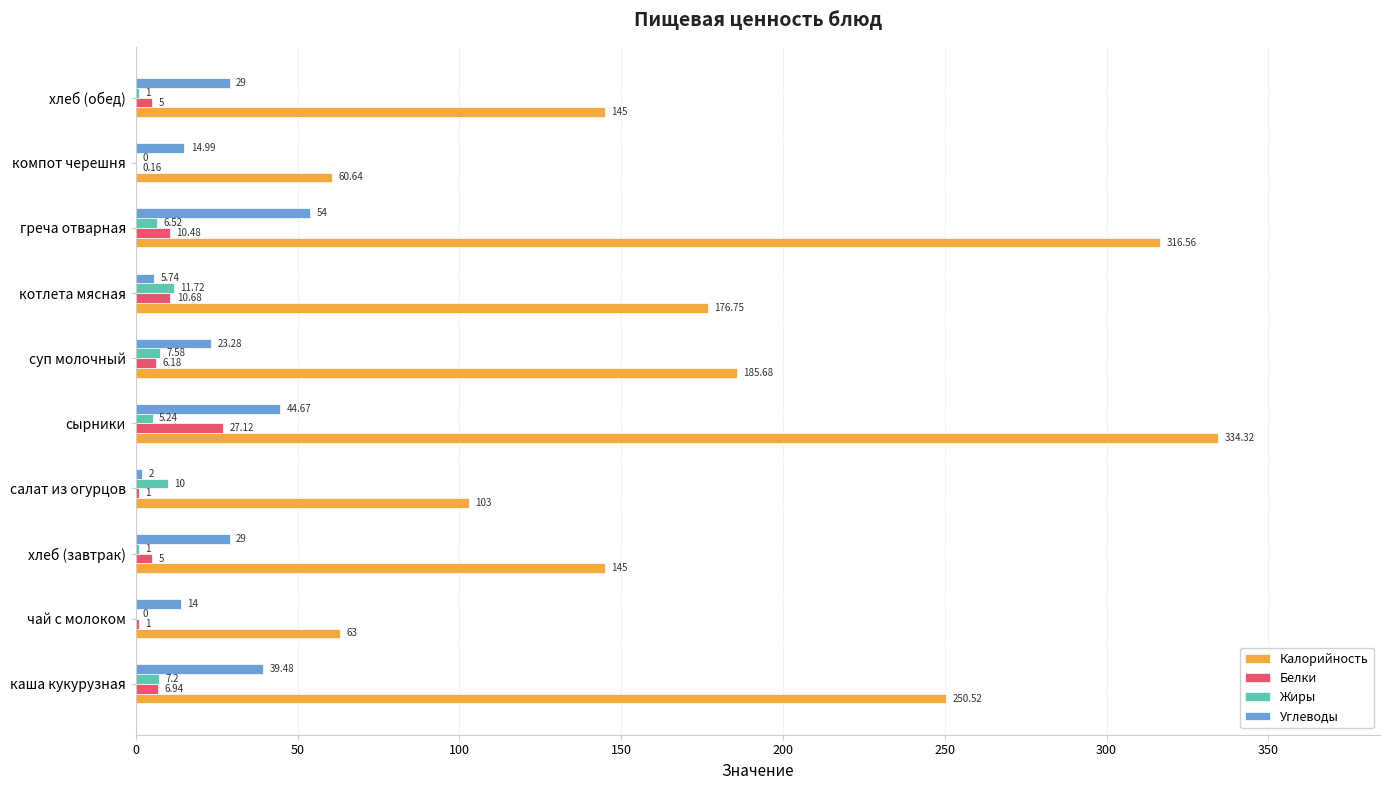

How many data points in Жиры are above 6?

5